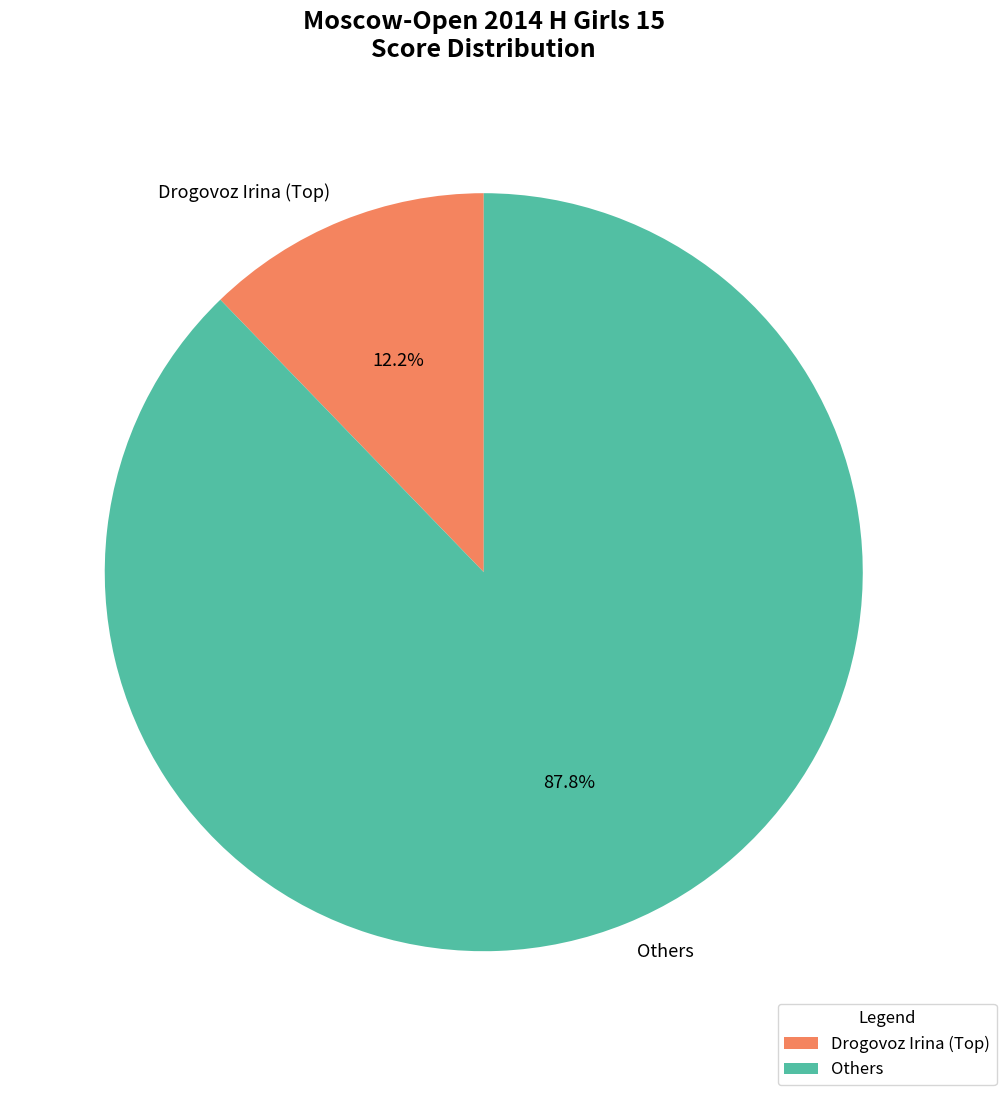

Is there a majority slice in this chart?

Yes